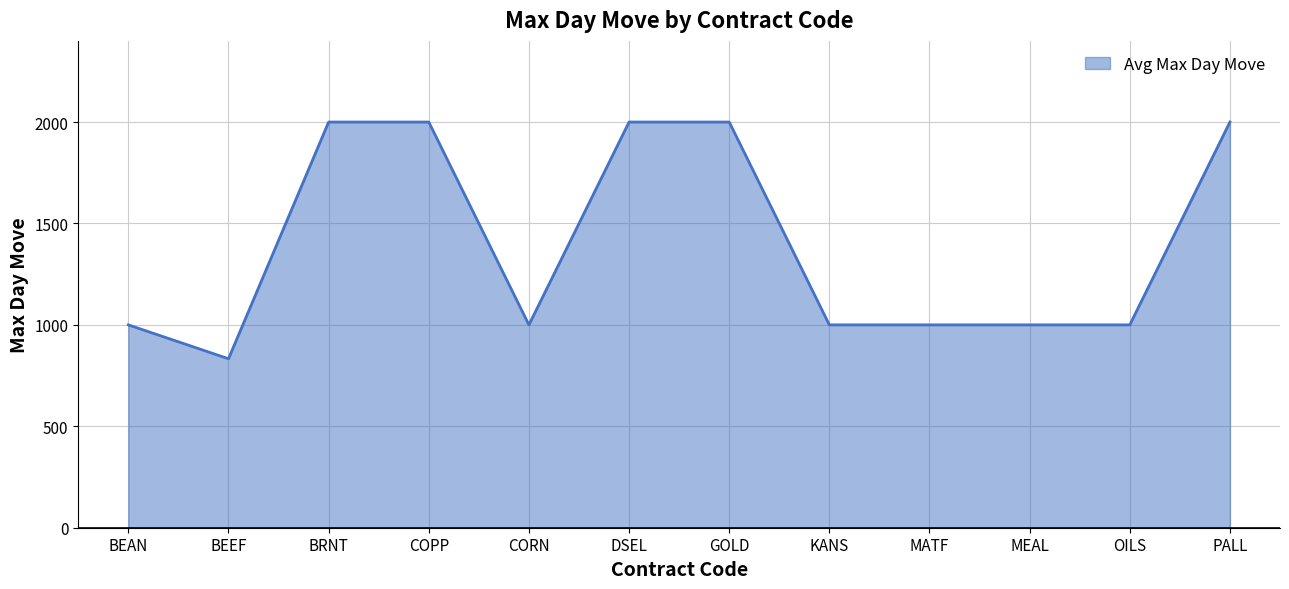

What is the ratio of the value at GOLD to the value at OILS?

2.0